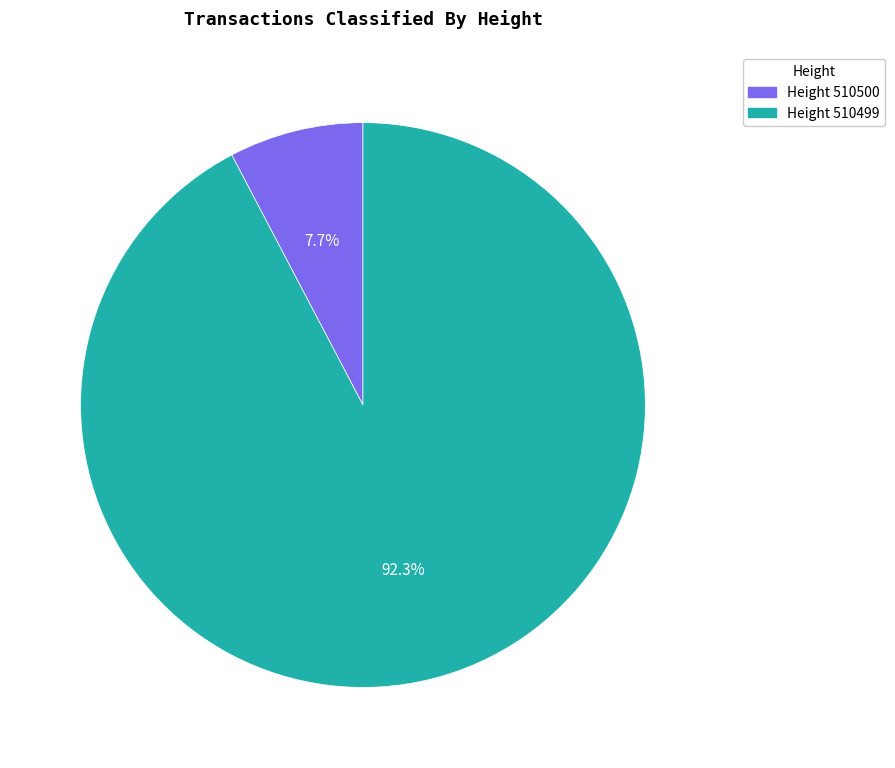

Does any single category account for the majority?

Yes